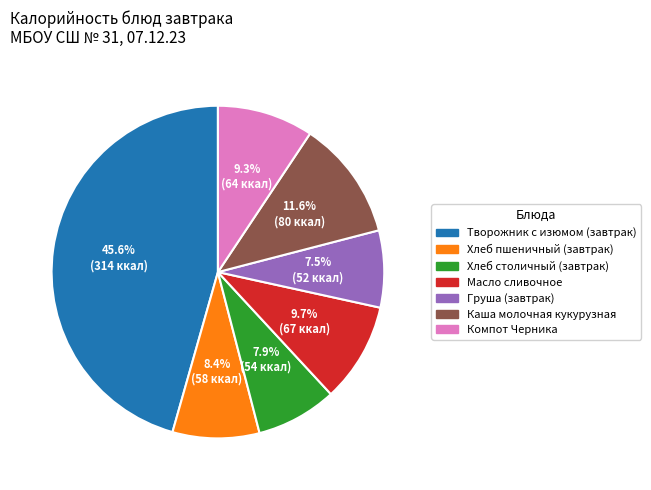

To the nearest percent, what is the average slice percentage?

14%